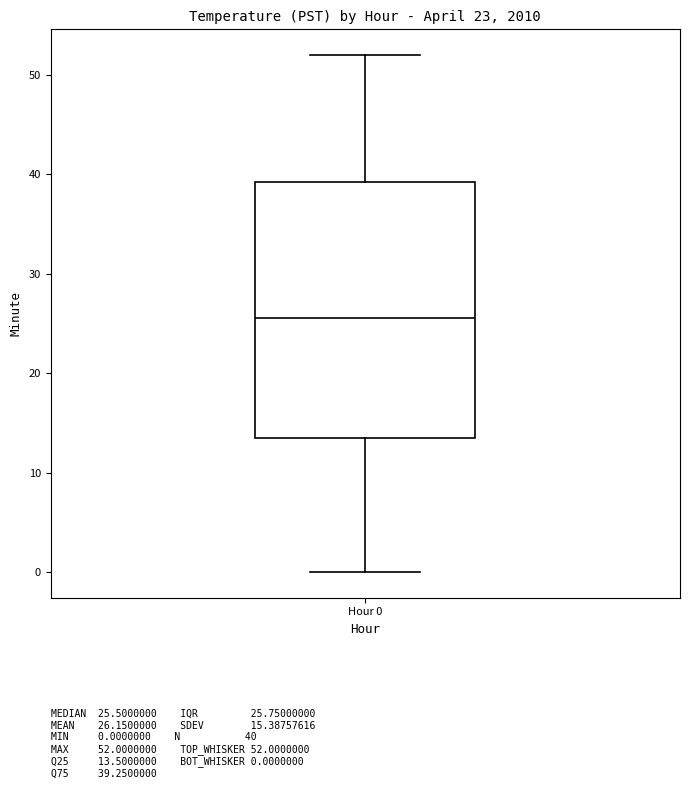

Where is the lower edge of the box for Hour 0 on the y-axis? The values are not printed on the chart, so give them approximately, as read against the axis.

14